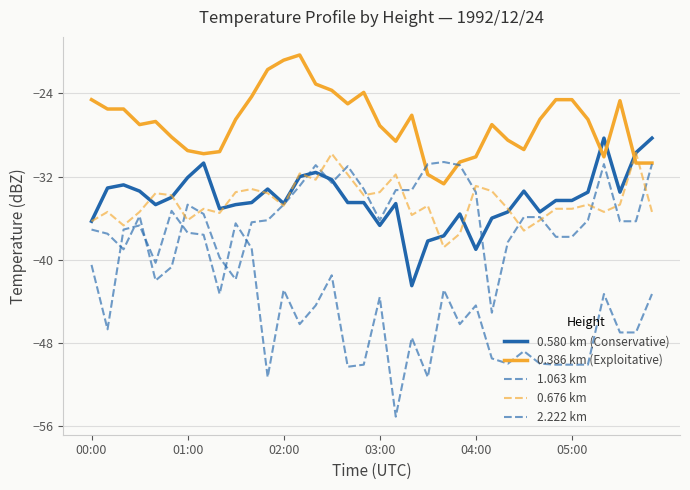

What is the lowest value of the 0.386 km (Exploitative) series?

-32.7